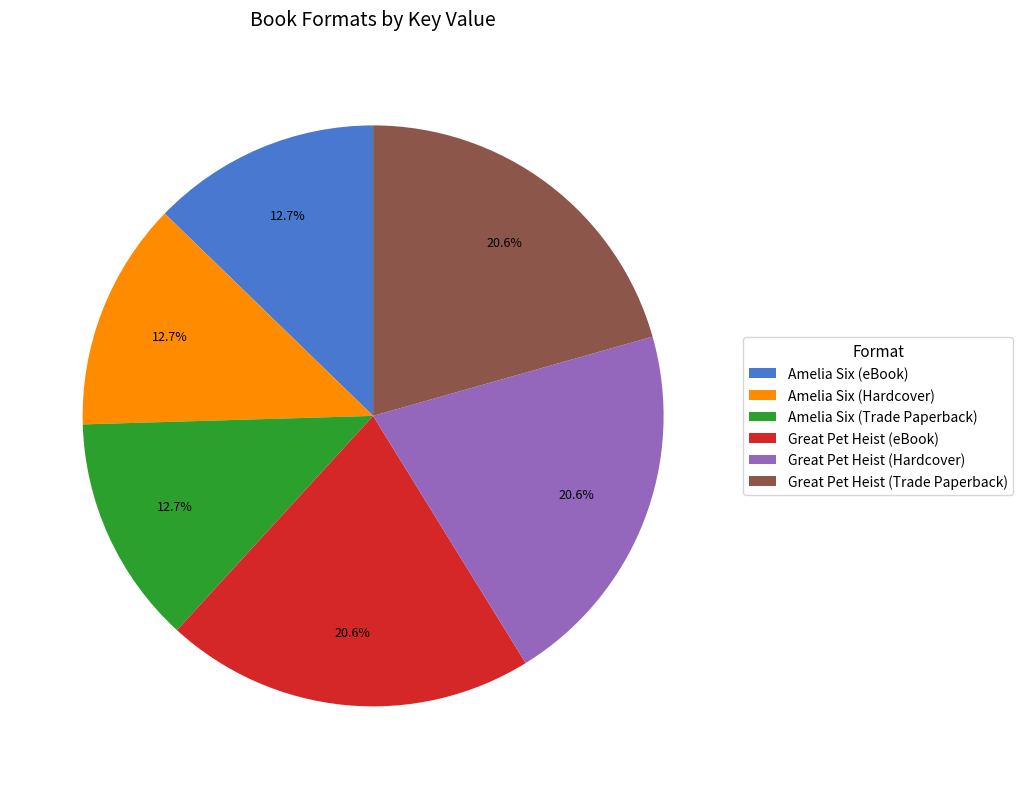

What percentage do Amelia Six (eBook) and Great Pet Heist (Hardcover) together represent?

33.3%